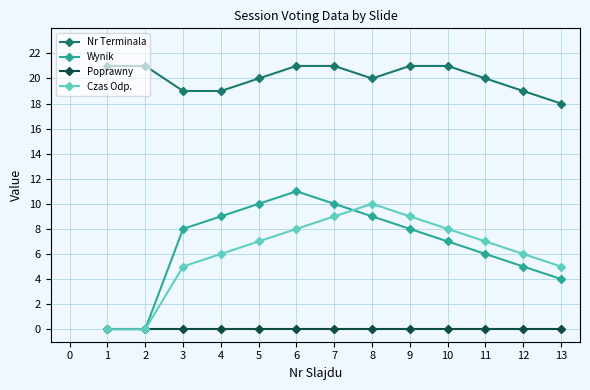

True or false: Poprawny and Nr Terminala intersect in this chart.

False